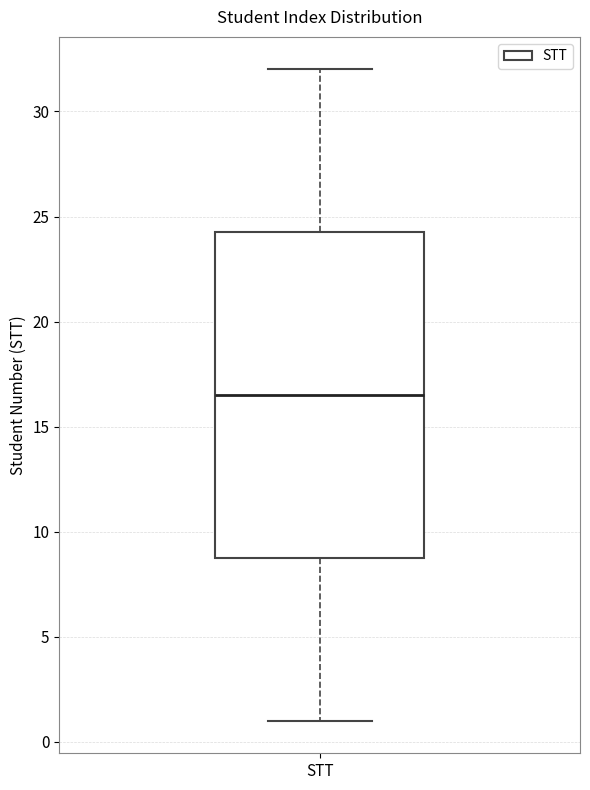

Read this box plot against the y-axis: the position of the median line, the range covered by the box, and the ends of both whiskers. The values are not printed on the chart, so give them approximately, as read against the axis.

median 16.5, box 9.0 to 24.5, whiskers 1.0 to 32.0